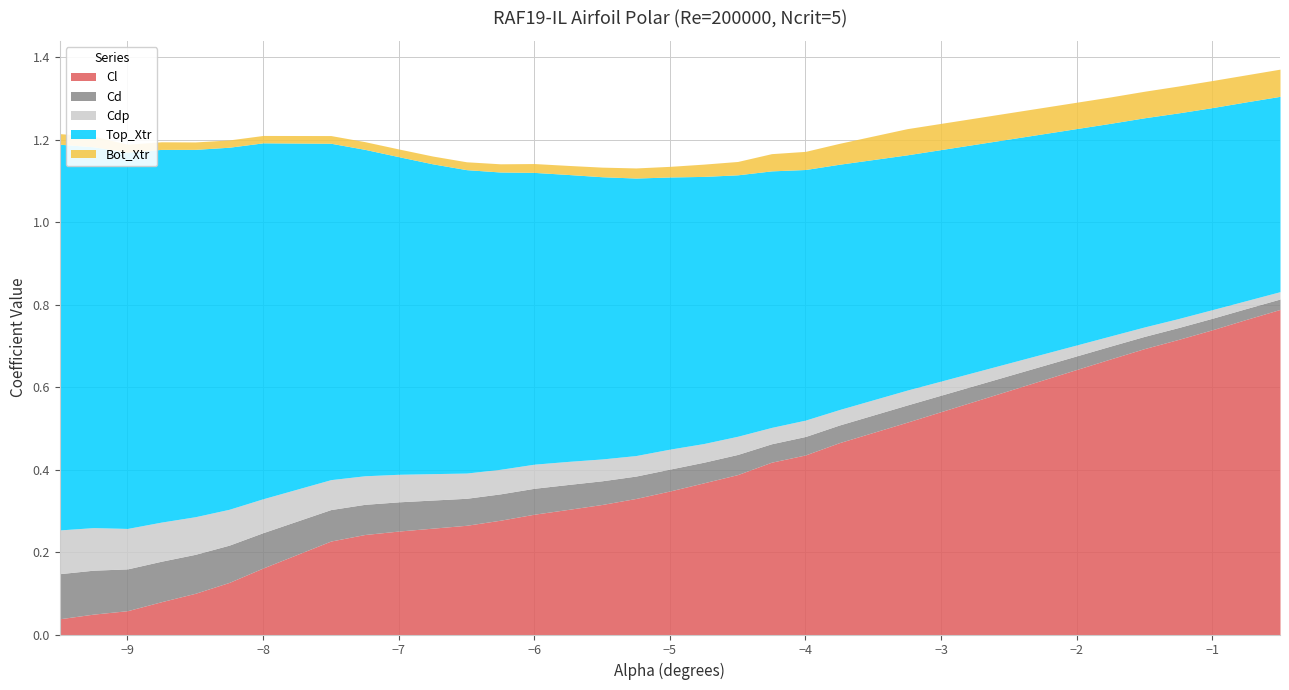

Between -8.0 and -4.75, which is larger?

-4.75